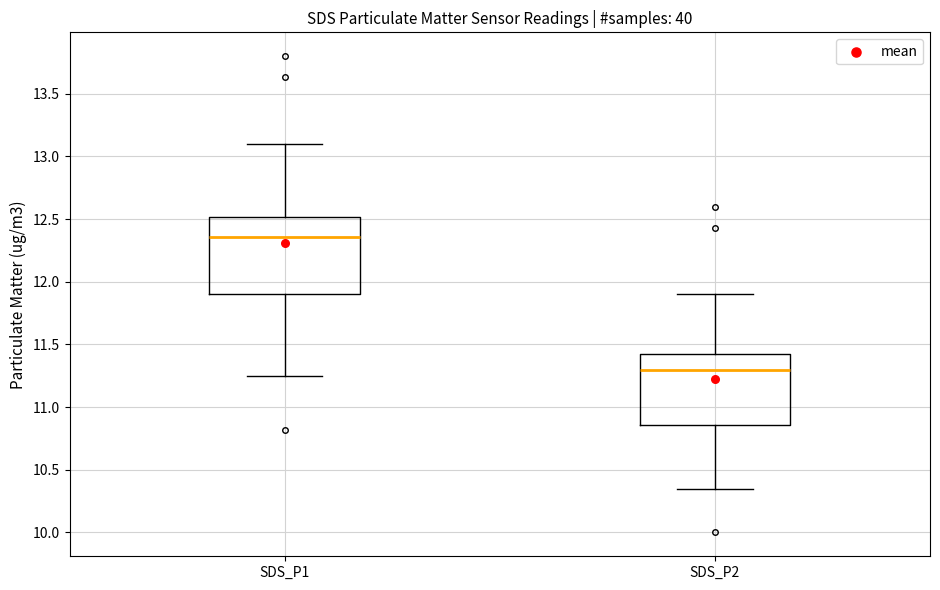

Where does the upper whisker of the box for SDS_P1 end on the y-axis? The values are not printed on the chart, so give them approximately, as read against the axis.

13.10